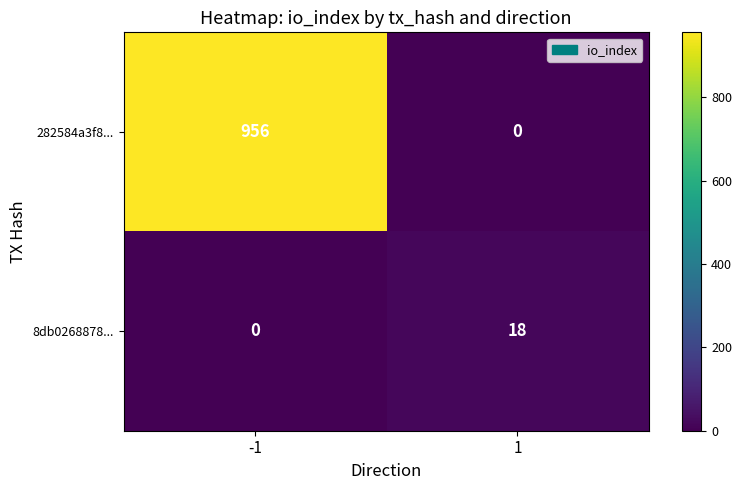

What is the difference between the highest and lowest values at 1?

18